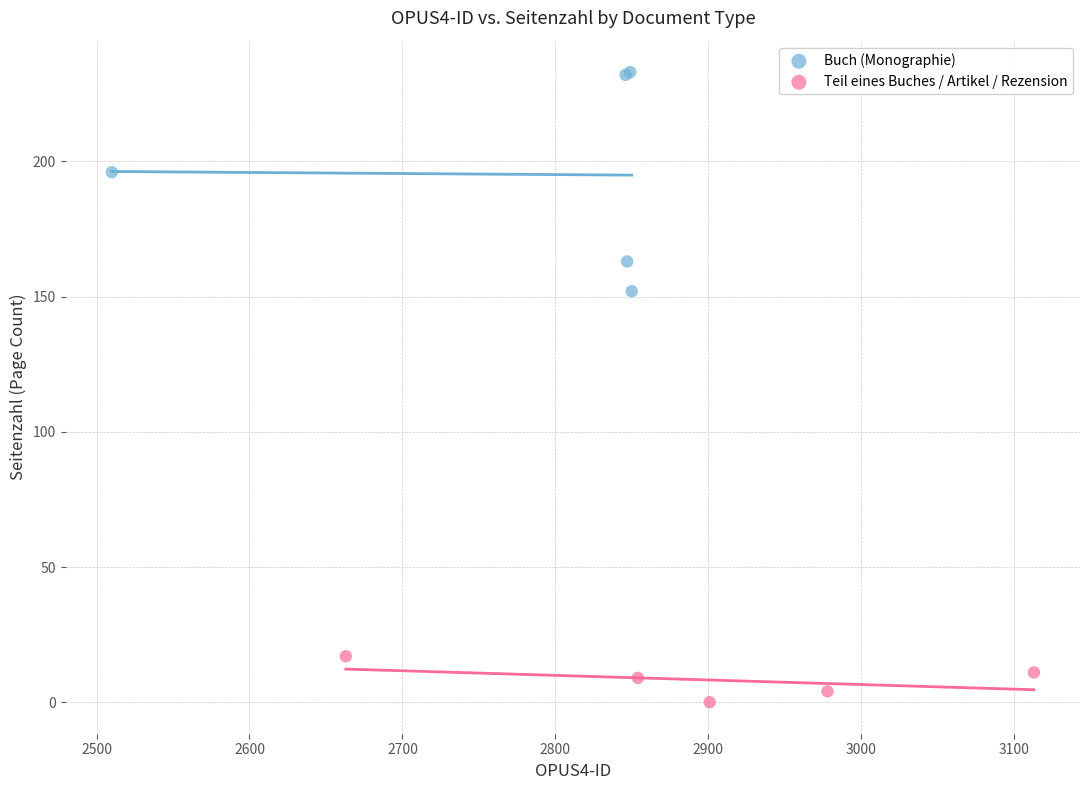

Which series has the largest Y range (max minus min)?

Buch (Monographie)